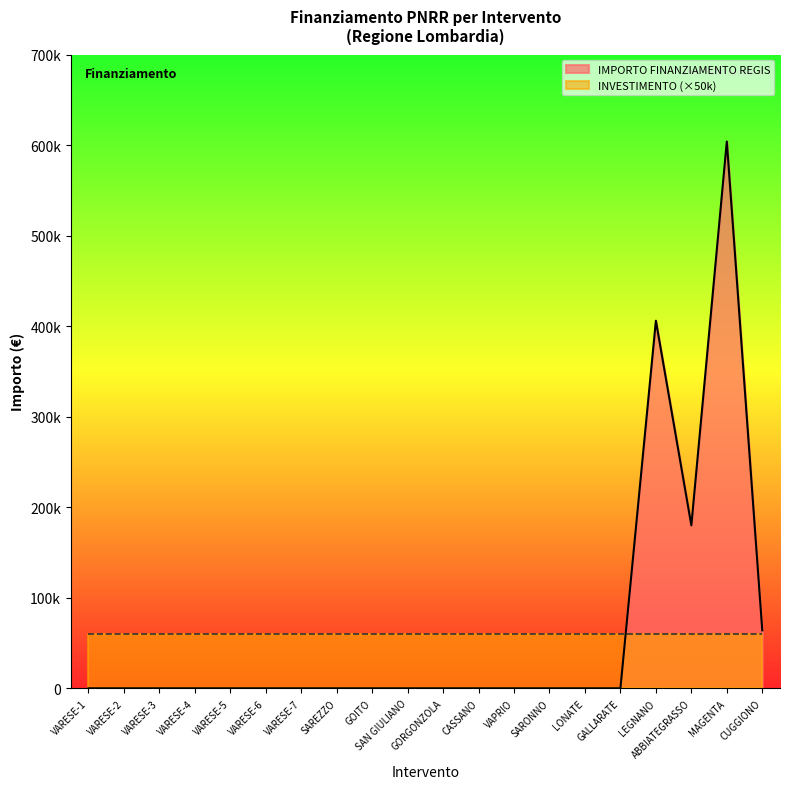

What is the change in value from SAN GIULIANO to LEGNANO?

+406000.0